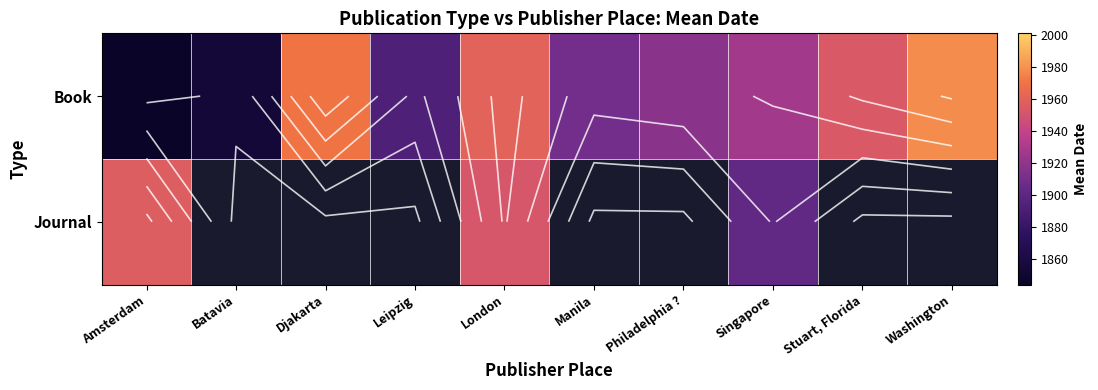

List the series in order of their peak value, lowest first.

Journal, Book